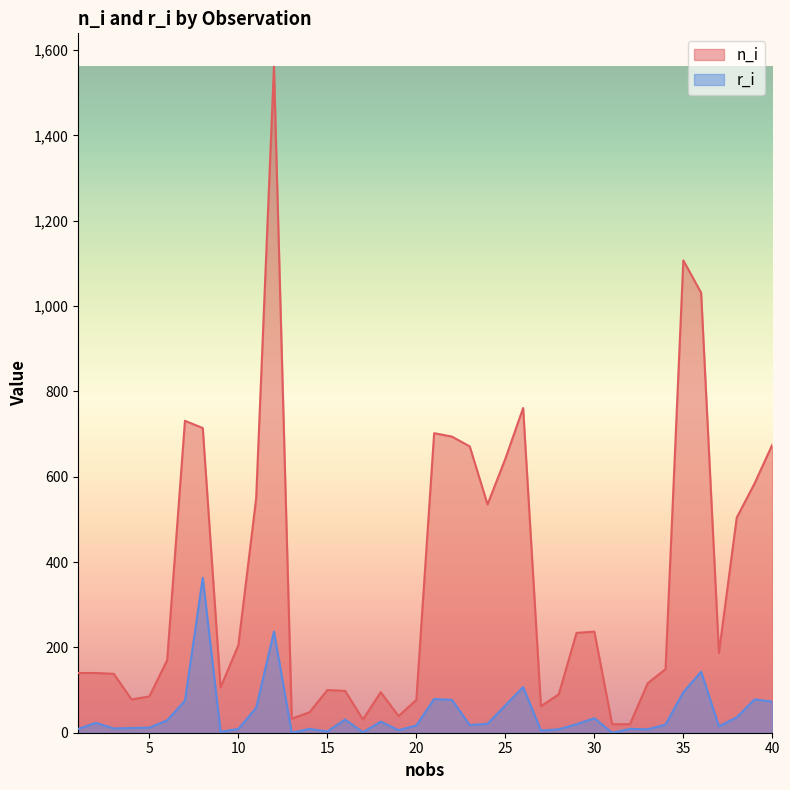

How many lines are shown in the chart?

2